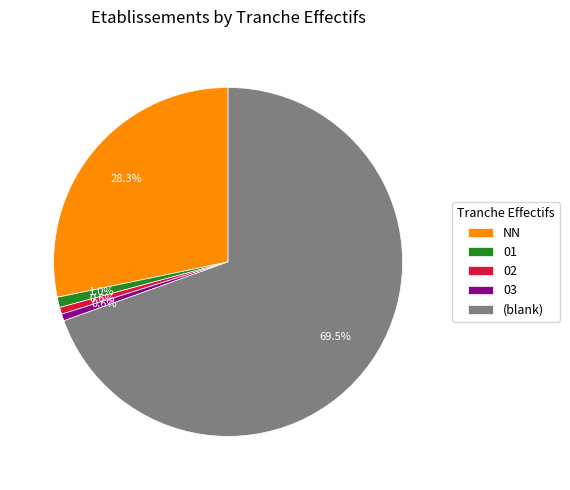

How many slices are in this pie chart?

5